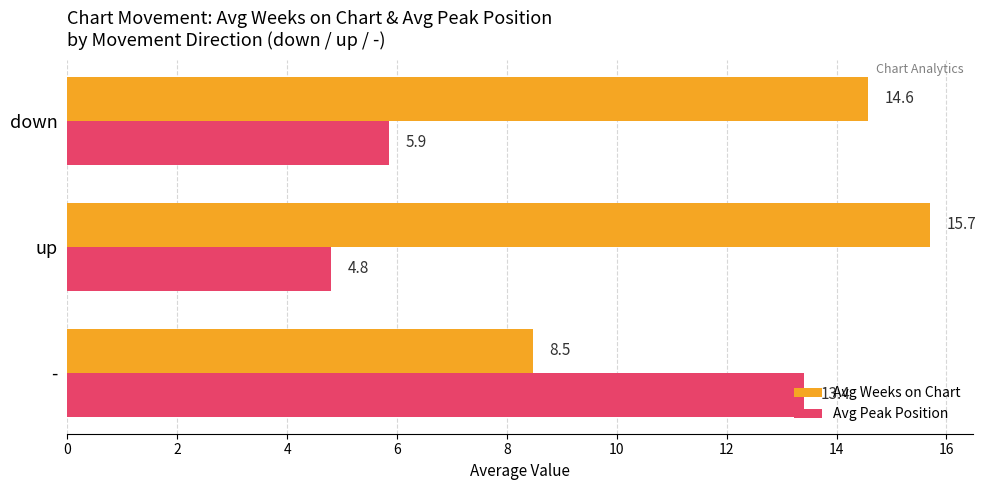

List the series in order of their peak value, highest first.

Avg Weeks on Chart, Avg Peak Position